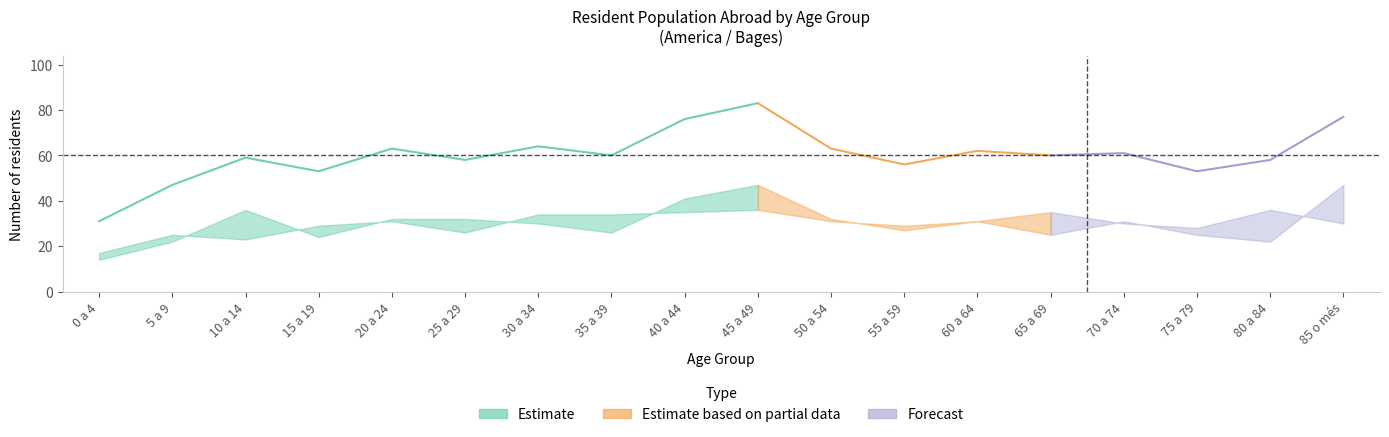

True or false: Men and Total cross at least once.

False